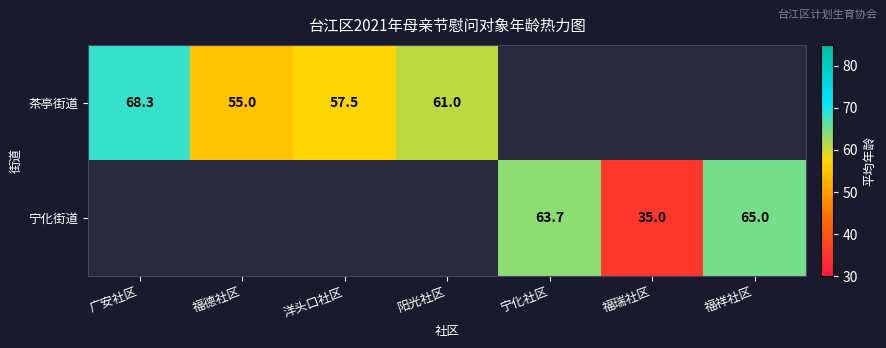

At how many categories does at least one series exceed 23?

7